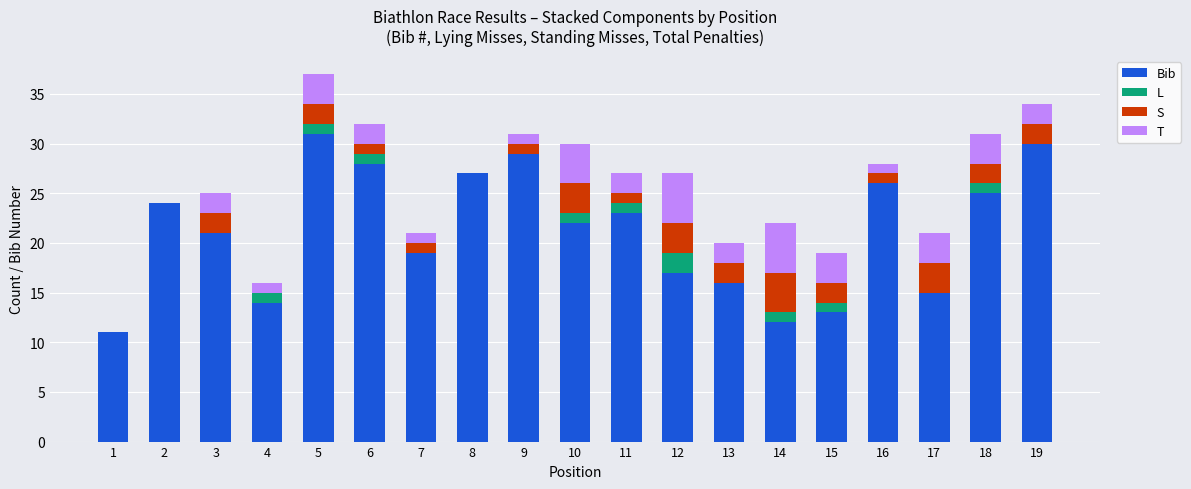

What is the sum of all Bib values?

403